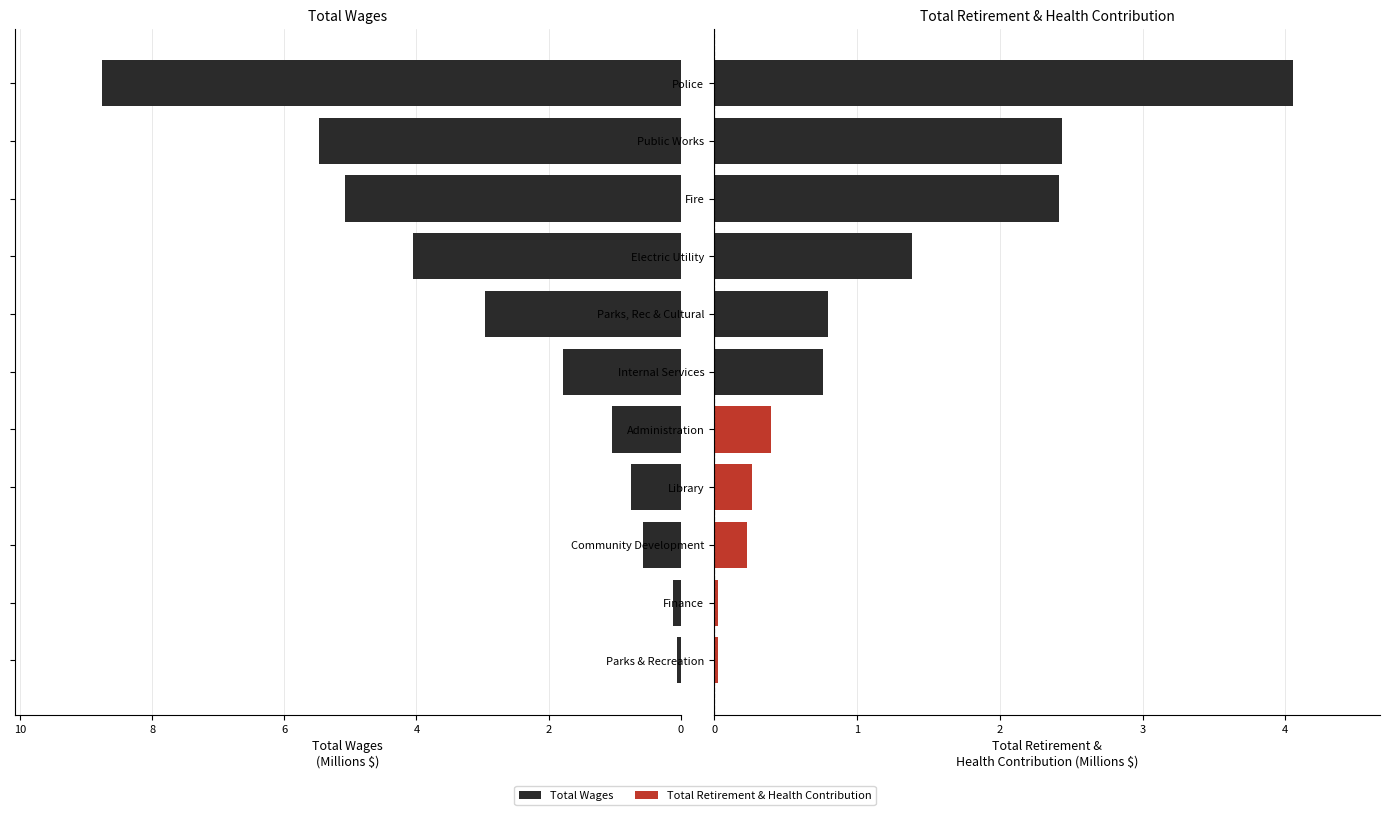

List the series in order of their overall mean, highest first.

Total Wages, Total Retirement & Health Contribution